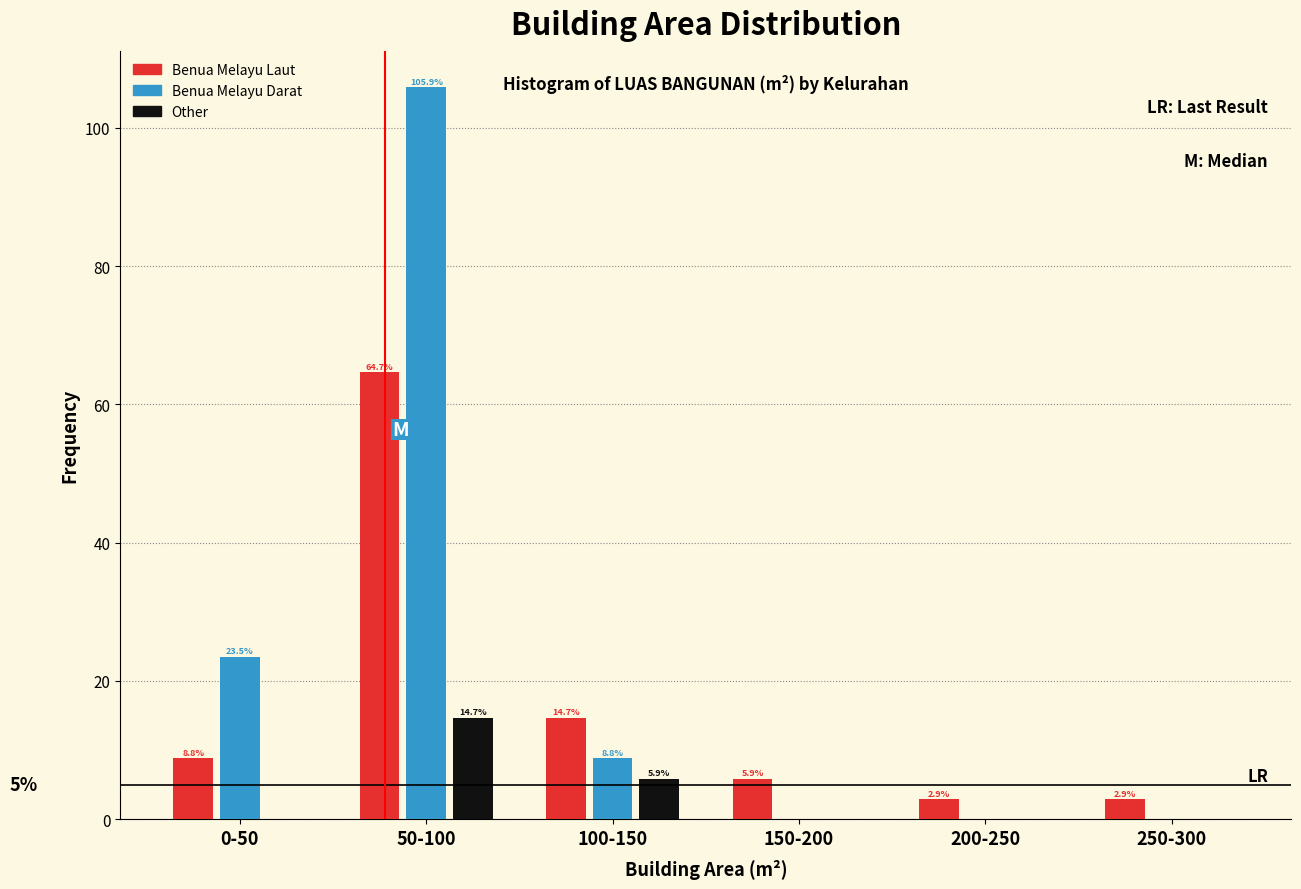

Reading right to left, extract all data points from this chart.

Benua Melayu Laut: 250-300=2.9	200-250=2.9	150-200=5.9	100-150=14.7	50-100=64.7	0-50=8.8
Benua Melayu Darat: 250-300=0.0	200-250=0.0	150-200=0.0	100-150=8.8	50-100=105.9	0-50=23.5
Other: 250-300=0.0	200-250=0.0	150-200=0.0	100-150=5.9	50-100=14.7	0-50=0.0